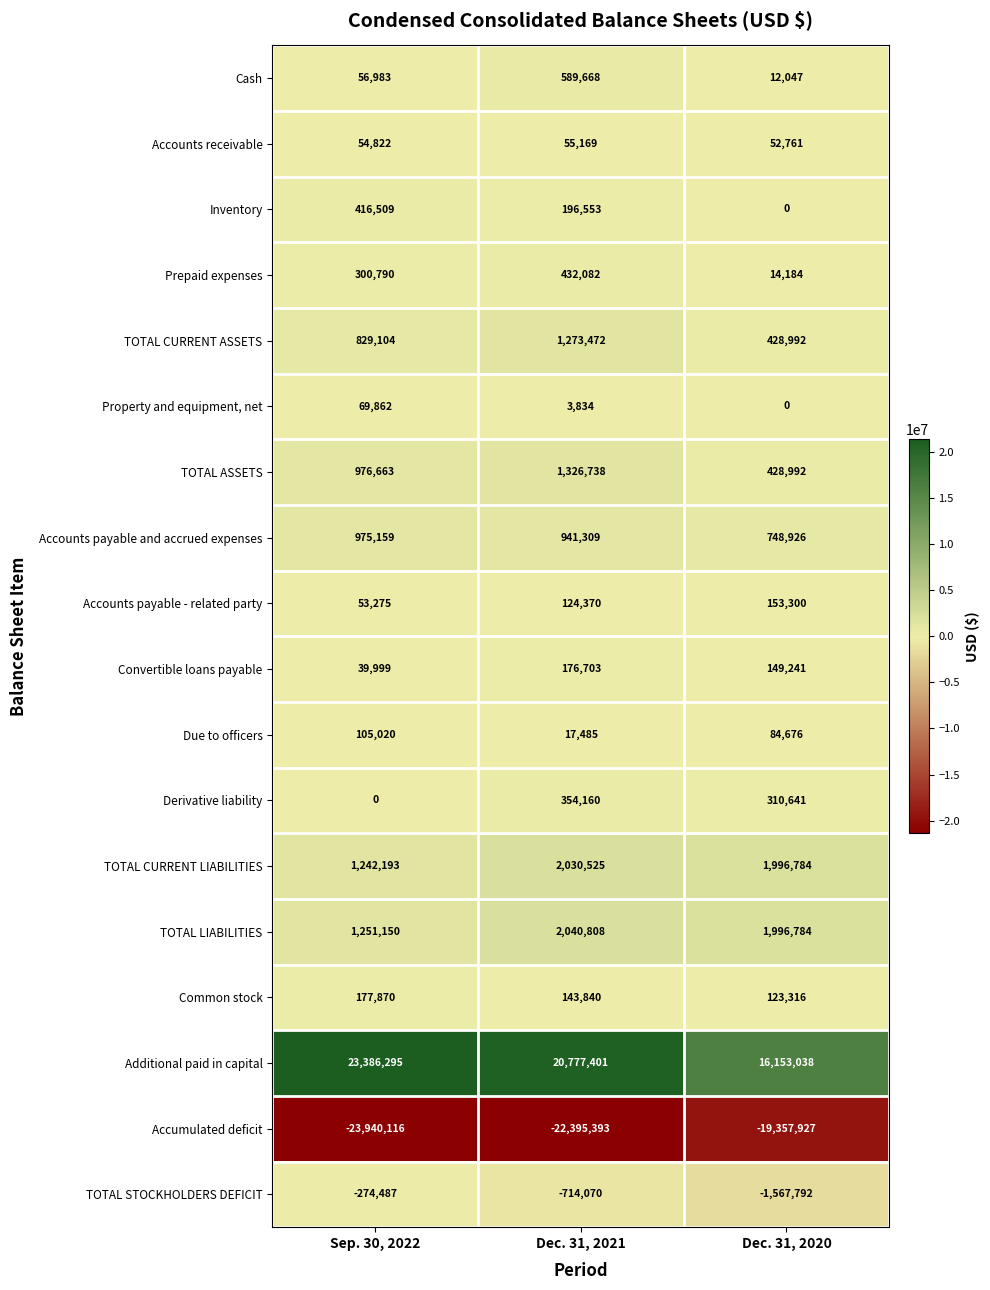

What is the smallest value displayed?

-23940116